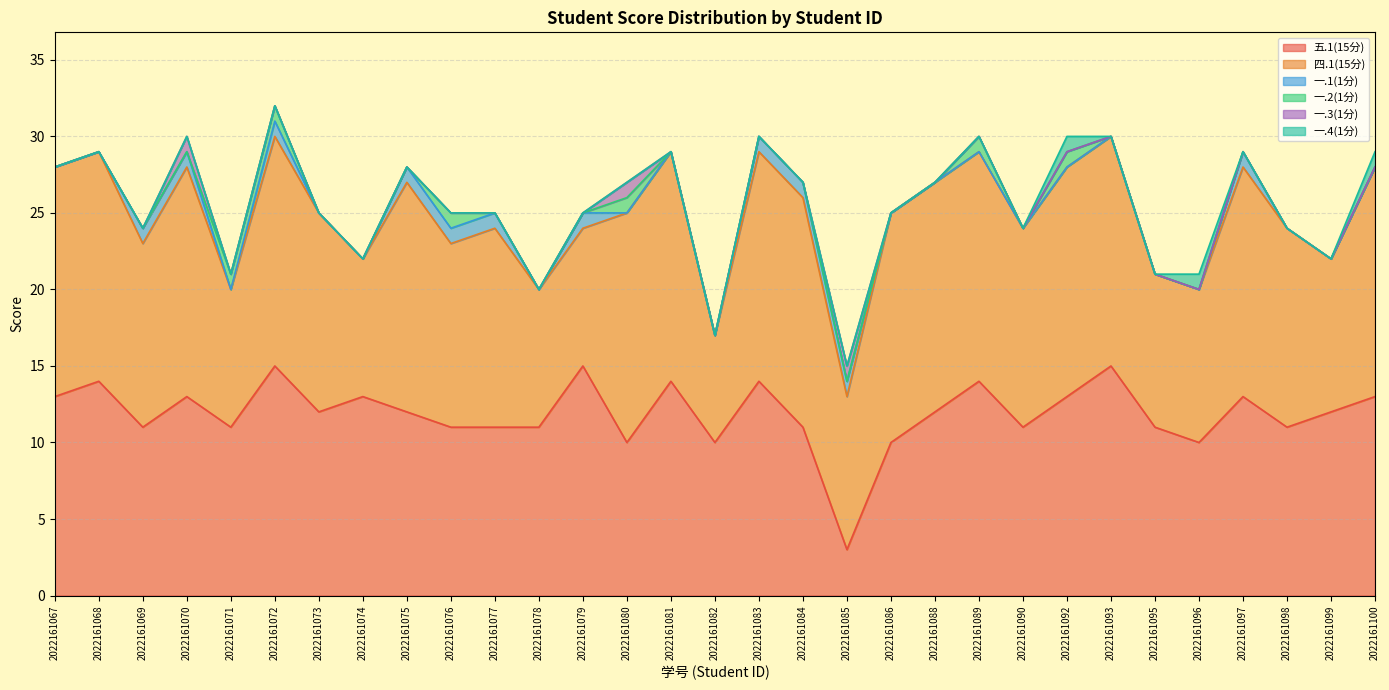

What is the value of the 四.1(15分) point at the 1st from the left?

15